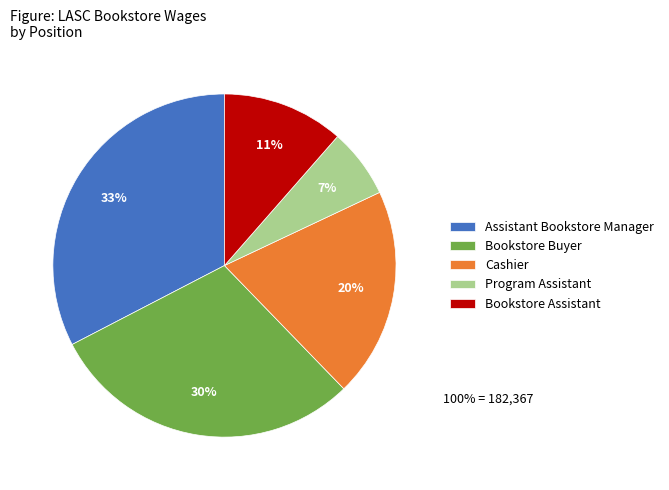

Count the number of slices in the pie.

5